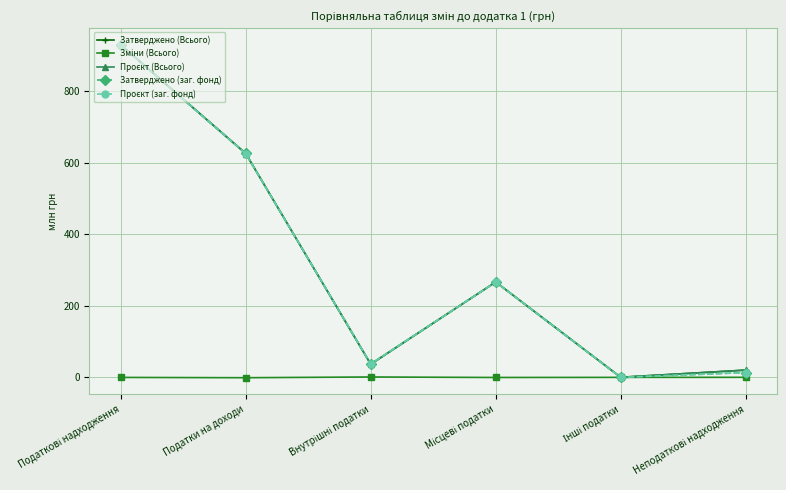

In Затверджено (заг. фонд), how many points are higher than both neighbors (excluding endpoints)?

1